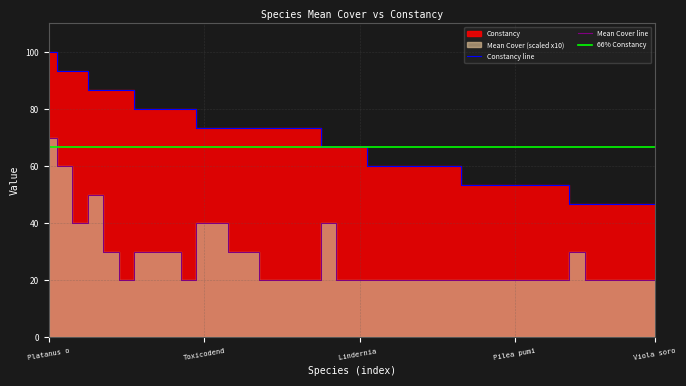

True or false: Constancy and Mean Cover cross at least once.

False